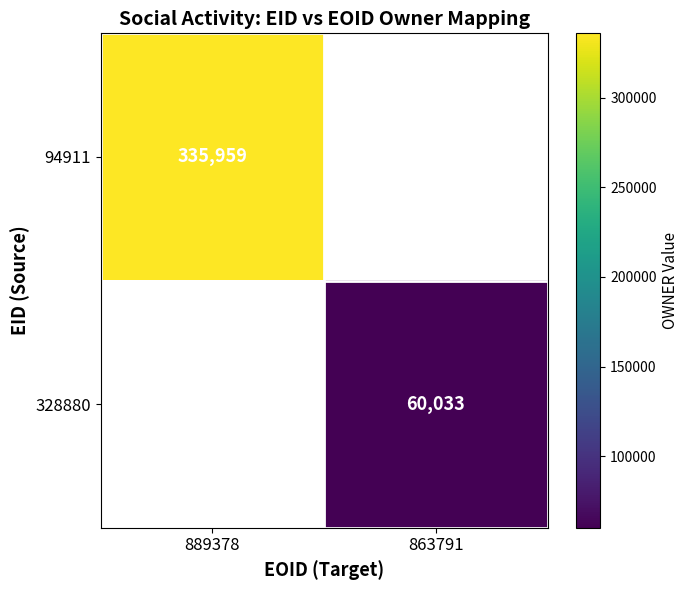

At which category does the chart reach its minimum across all series?

863791